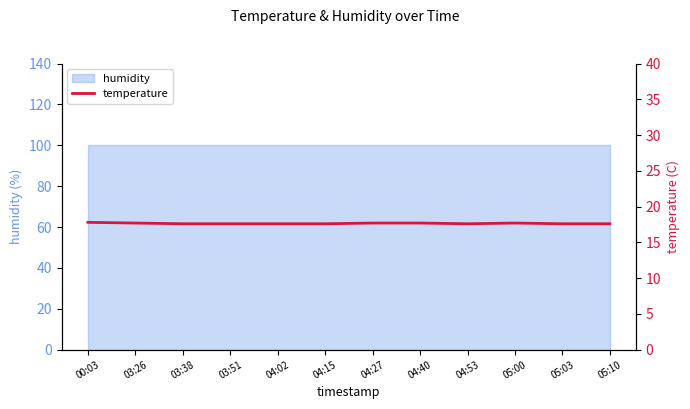

Reading left to right, what are all the values shown in this chart?

17.8	17.7	17.6	17.6	17.6	17.6	17.7	17.7	17.6	17.7	17.6	17.6